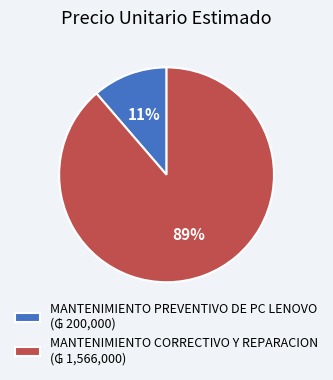

What percentage is the MANTENIMIENTO CORRECTIVO Y REPARACION slice, to the nearest percent?

89%